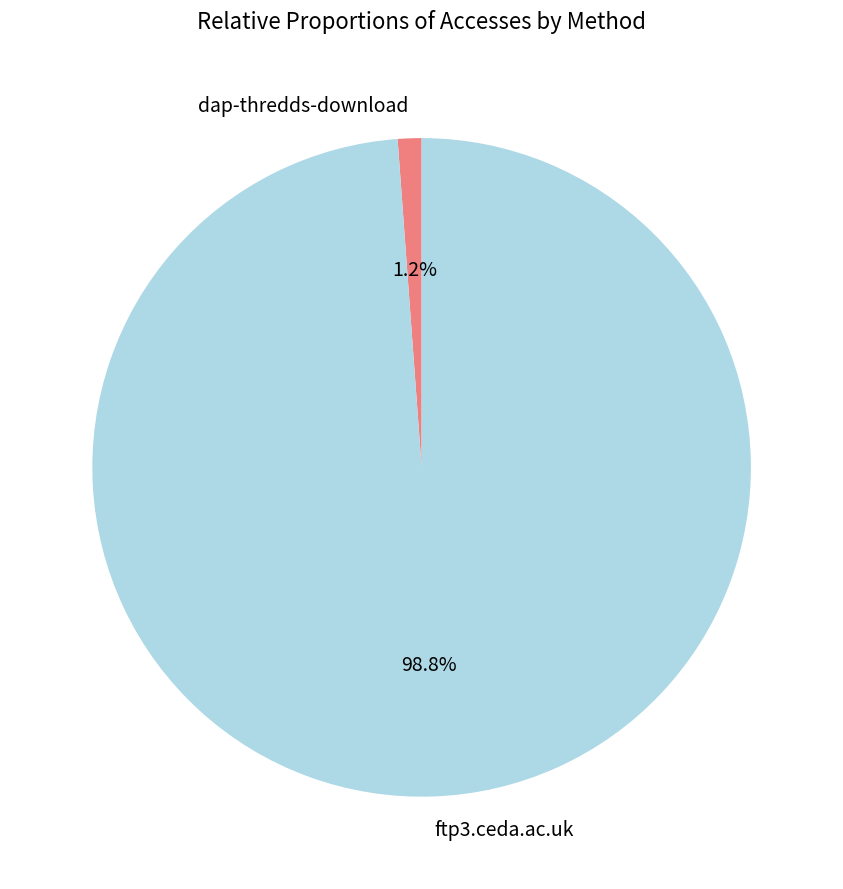

To the nearest percent, what is the difference between the ftp3.ceda.ac.uk and dap-thredds-download slice percentages?

98%